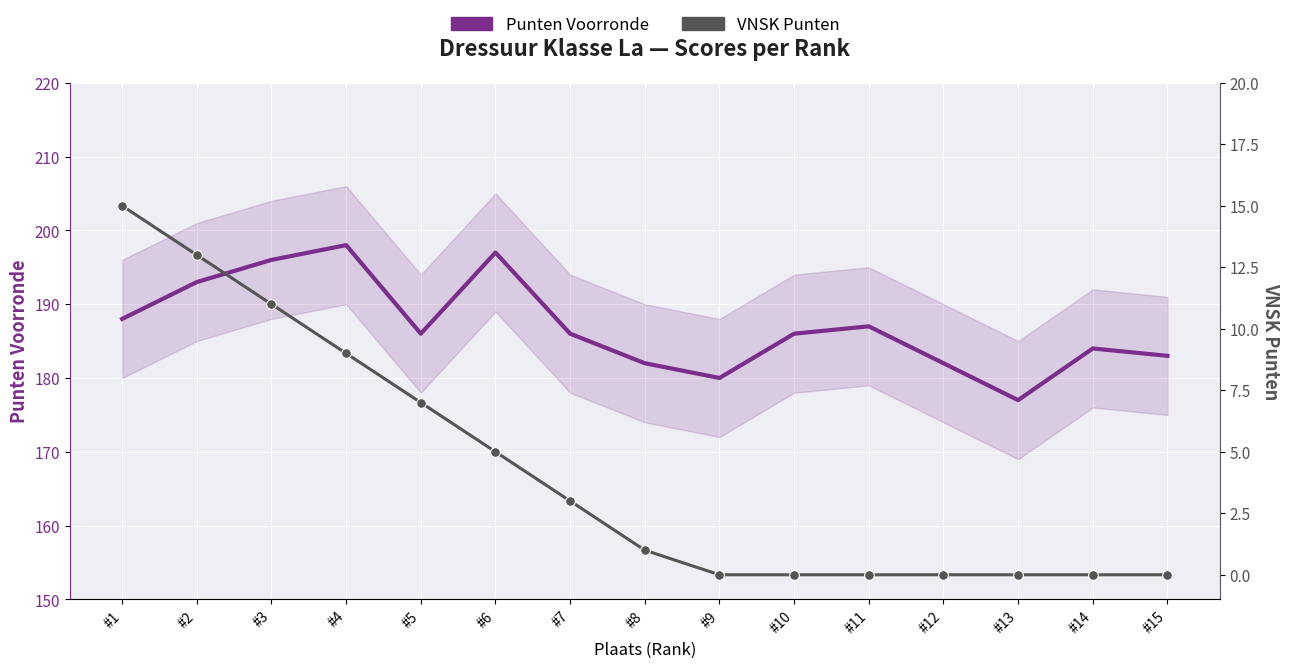

Between #9 and #10, which series saw the biggest shift?

Punten Voorronde